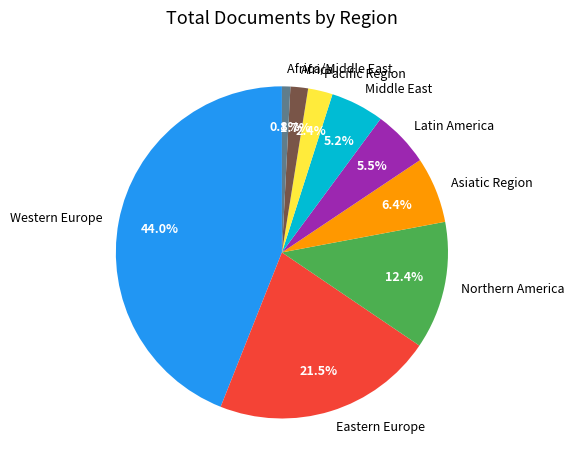

Is the sum of Africa and Latin America greater than half?

No